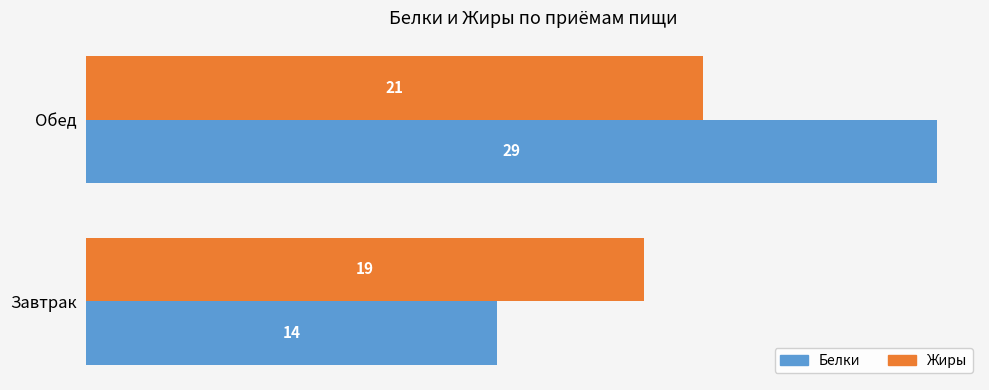

What is the sum of the Жиры values at Обед and Завтрак?

40